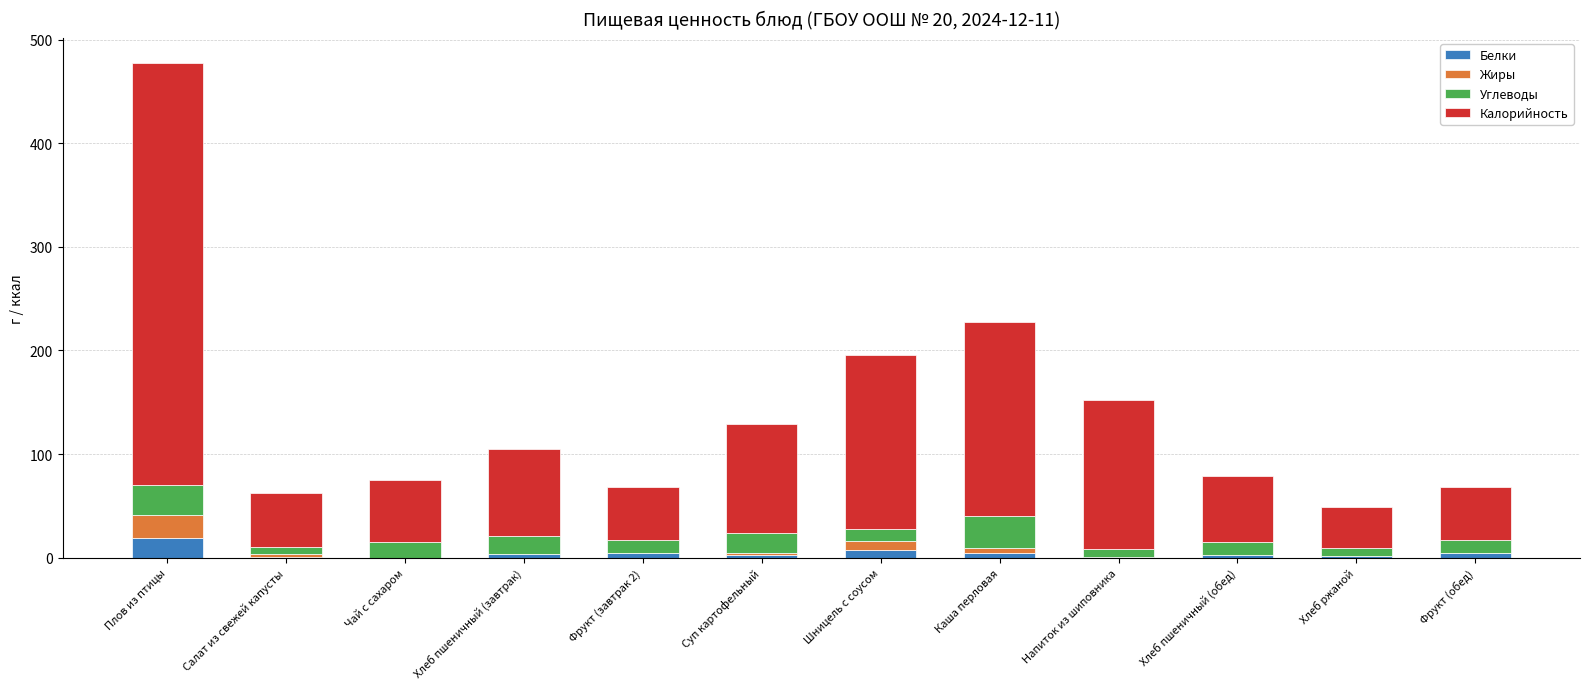

Does the chart contain stacked bars?

Yes